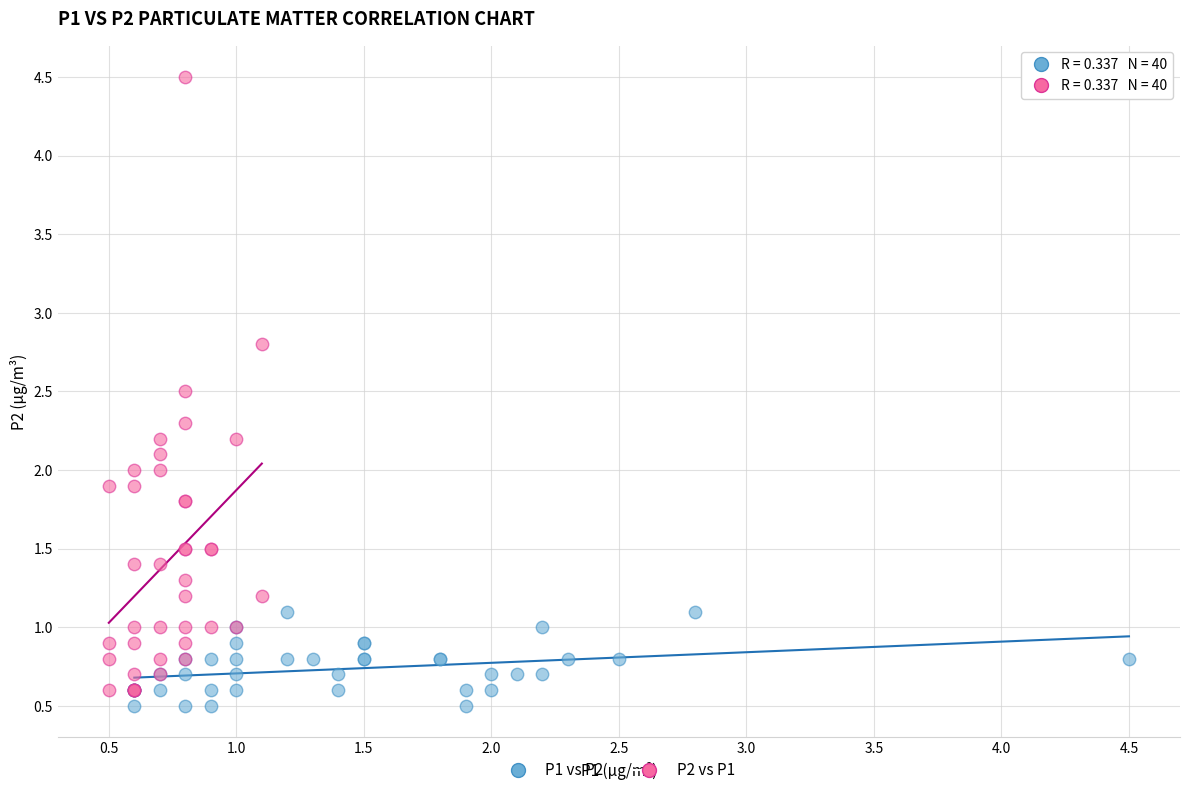

Which series has the largest Y range (max minus min)?

P2 vs P1